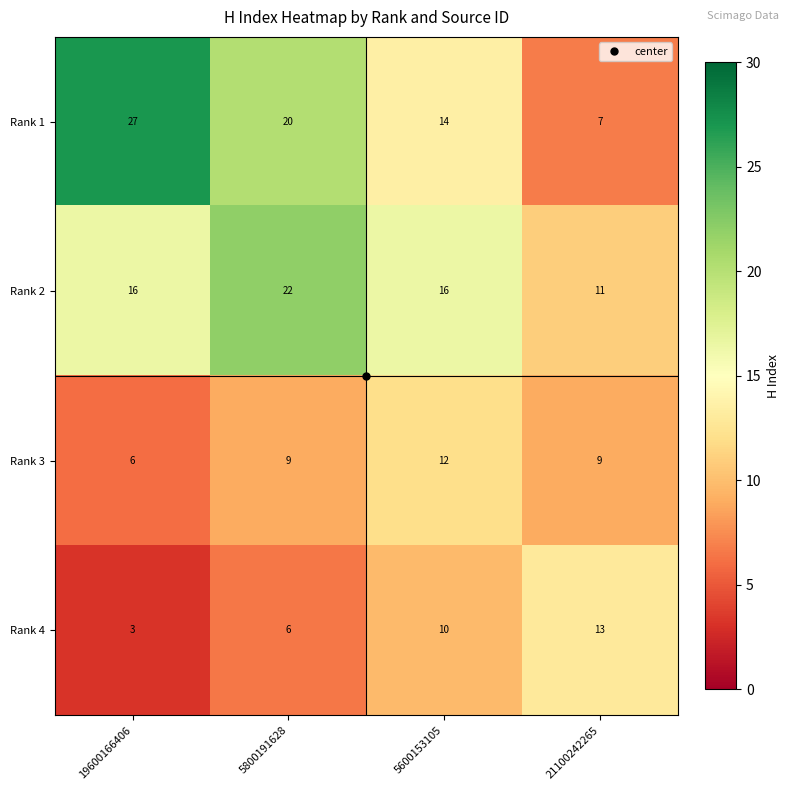

The value of Rank 1 at 5800191628 is 20. True or false?

True